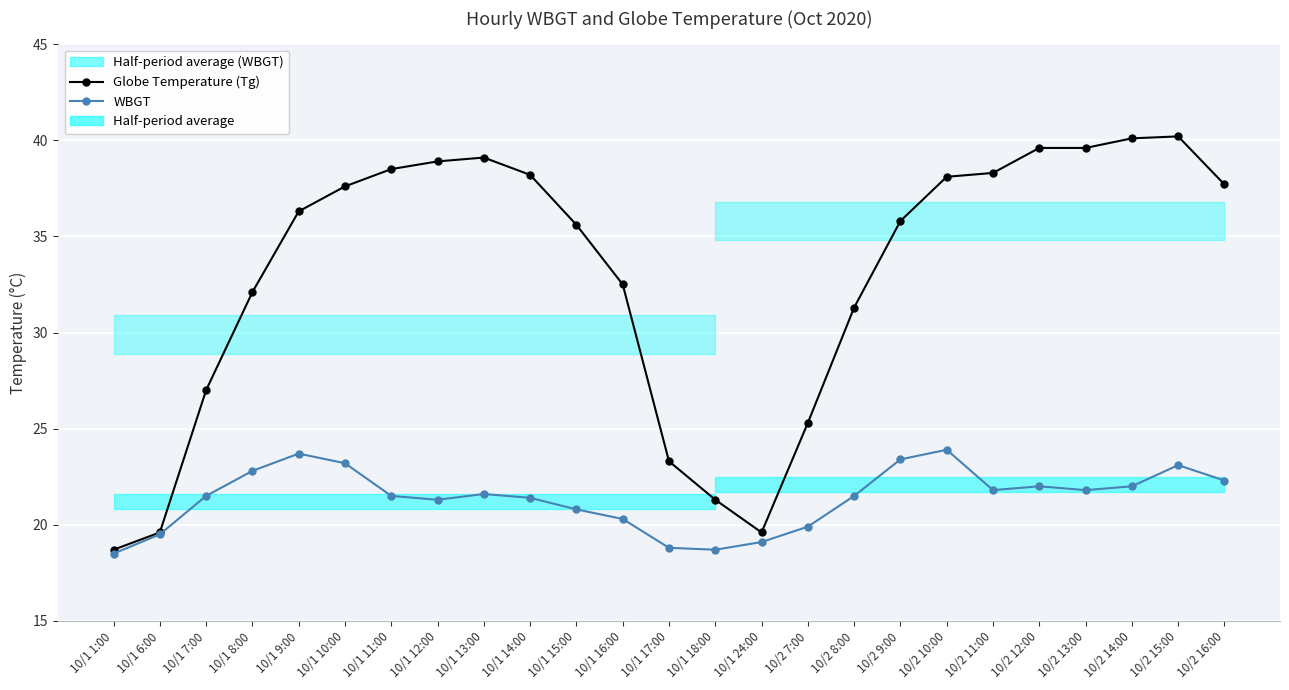

Which category has the lowest value in the WBGT series?

10/1 1:00